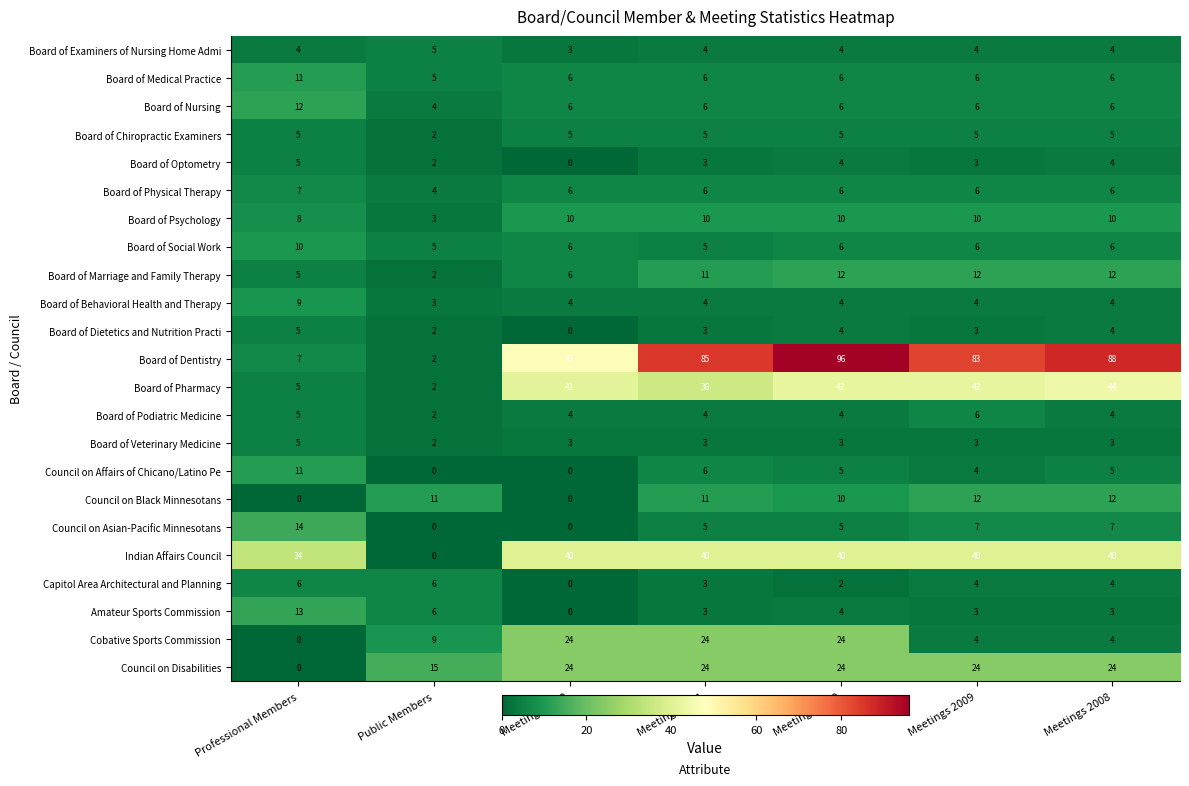

Which category has the highest value across all series?

Meetings 2010